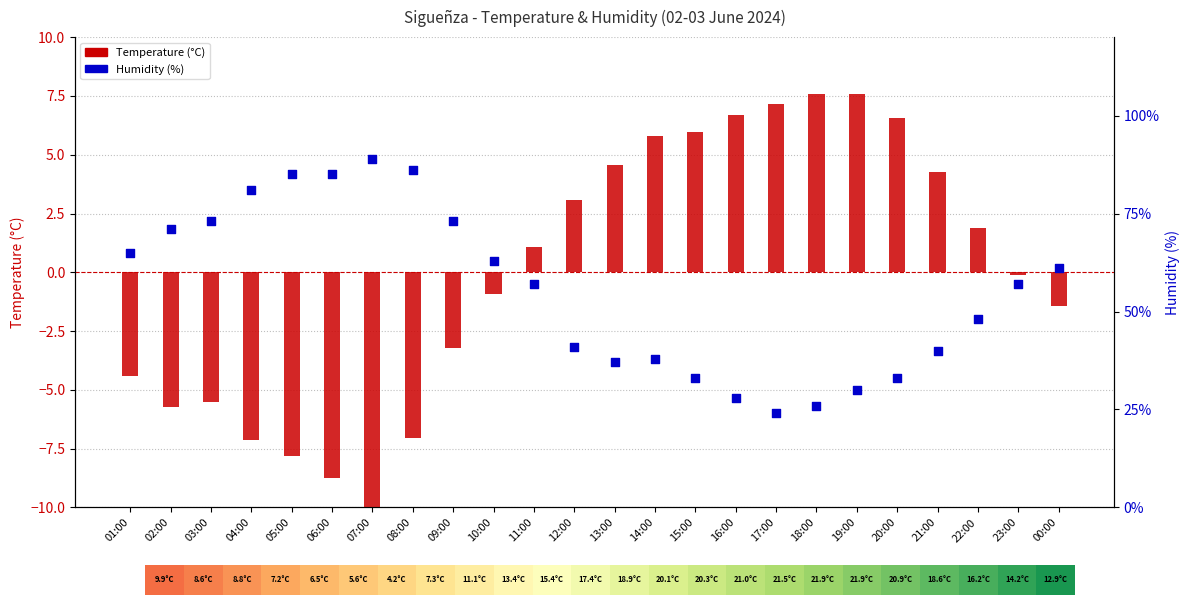

Which series reaches the maximum Y coordinate?

Temperature (°C)